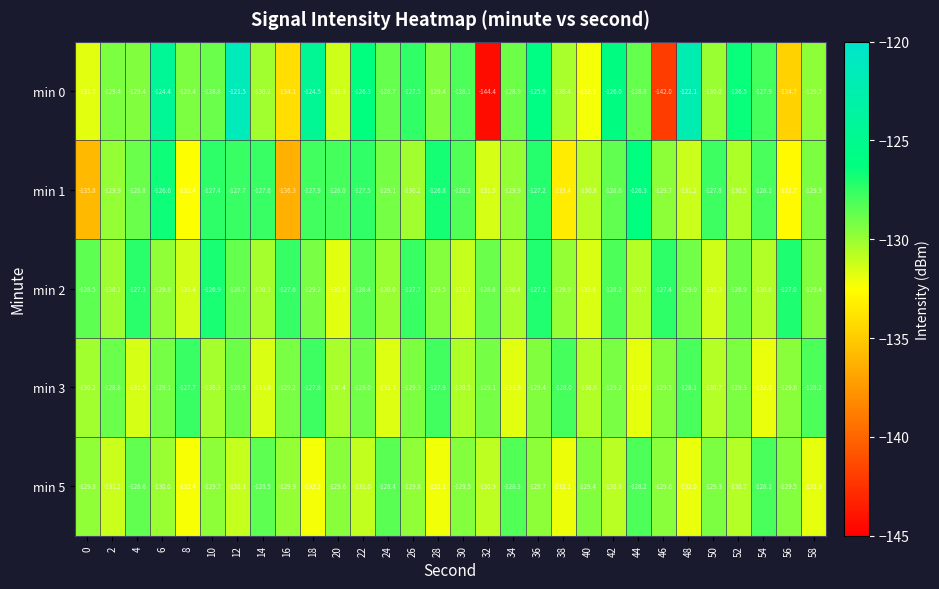

At which category does the chart reach its peak across all series?

12